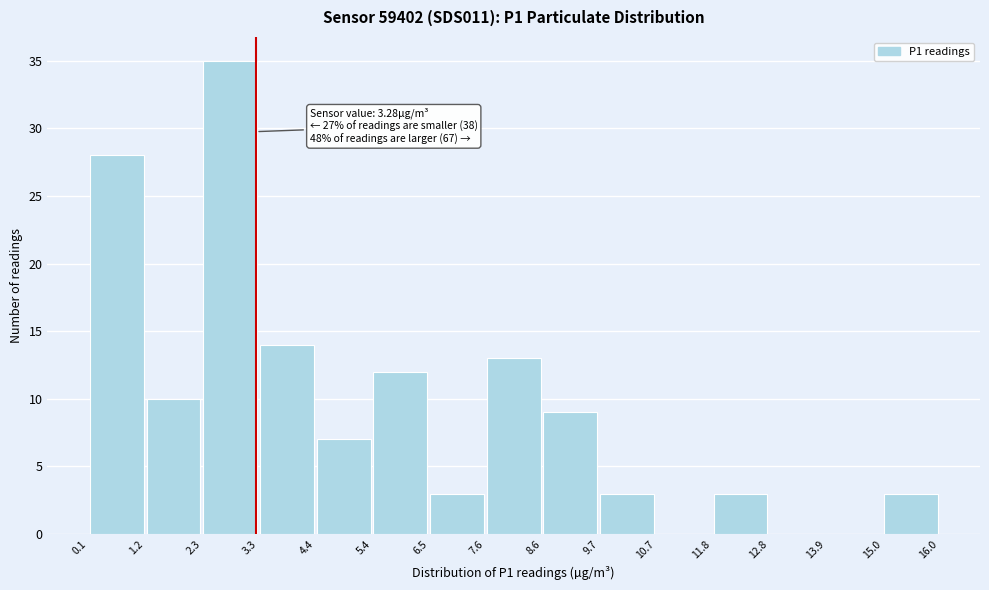

Which range on the x-axis has the tallest bar?

2.3 to 3.3